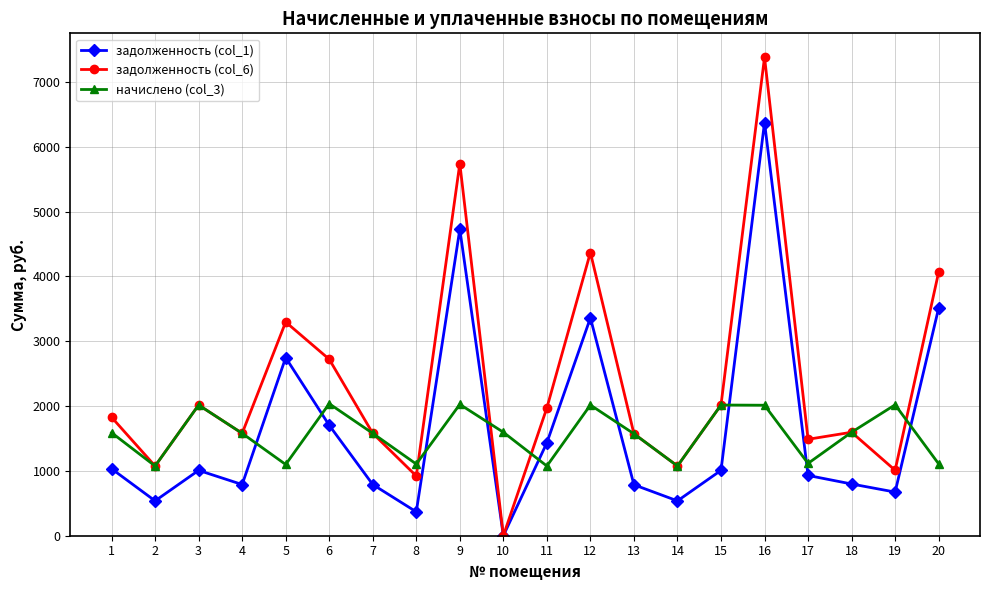

At which label does задолженность (col_6) first exceed 1827?

1